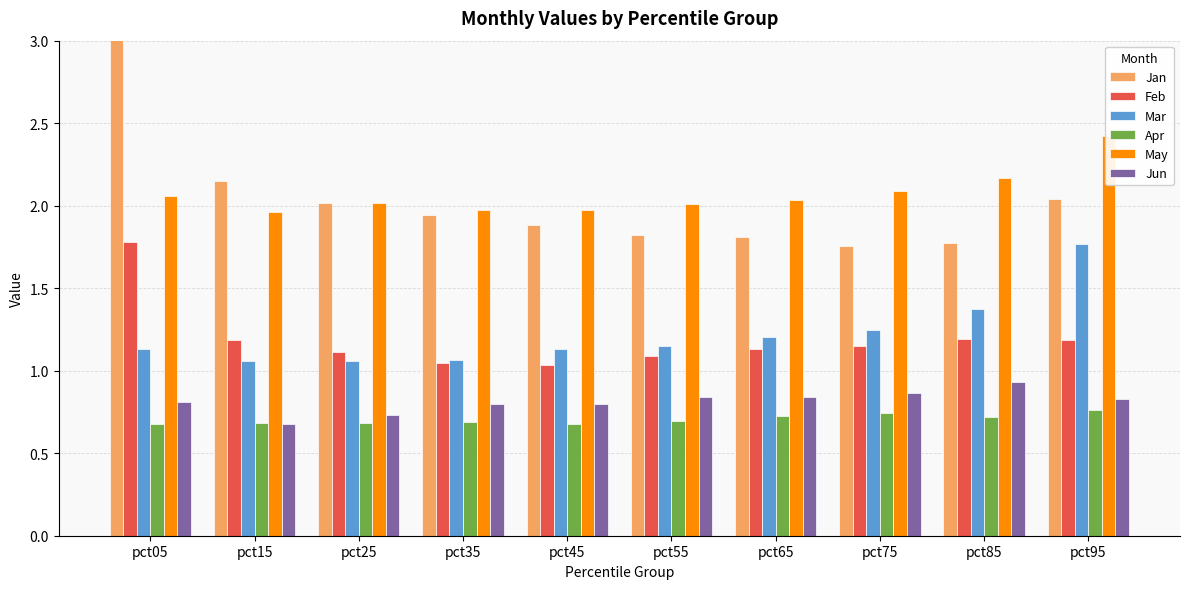

Rank the series at pct55 from highest to lowest value.

May, Jan, Mar, Feb, Jun, Apr